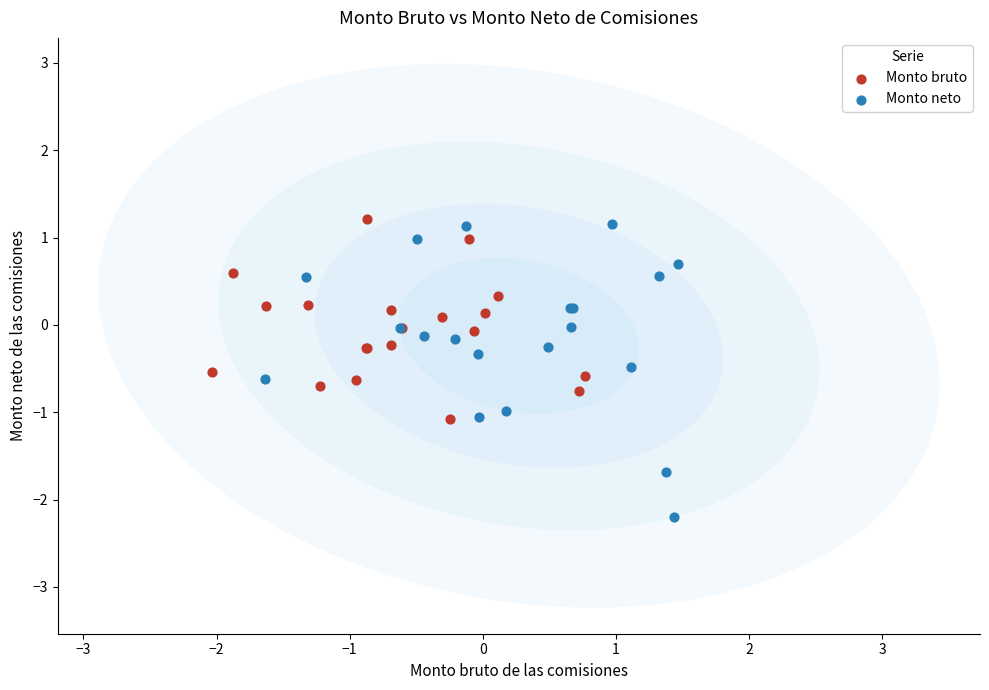

Which series reaches the minimum Y coordinate?

Monto neto